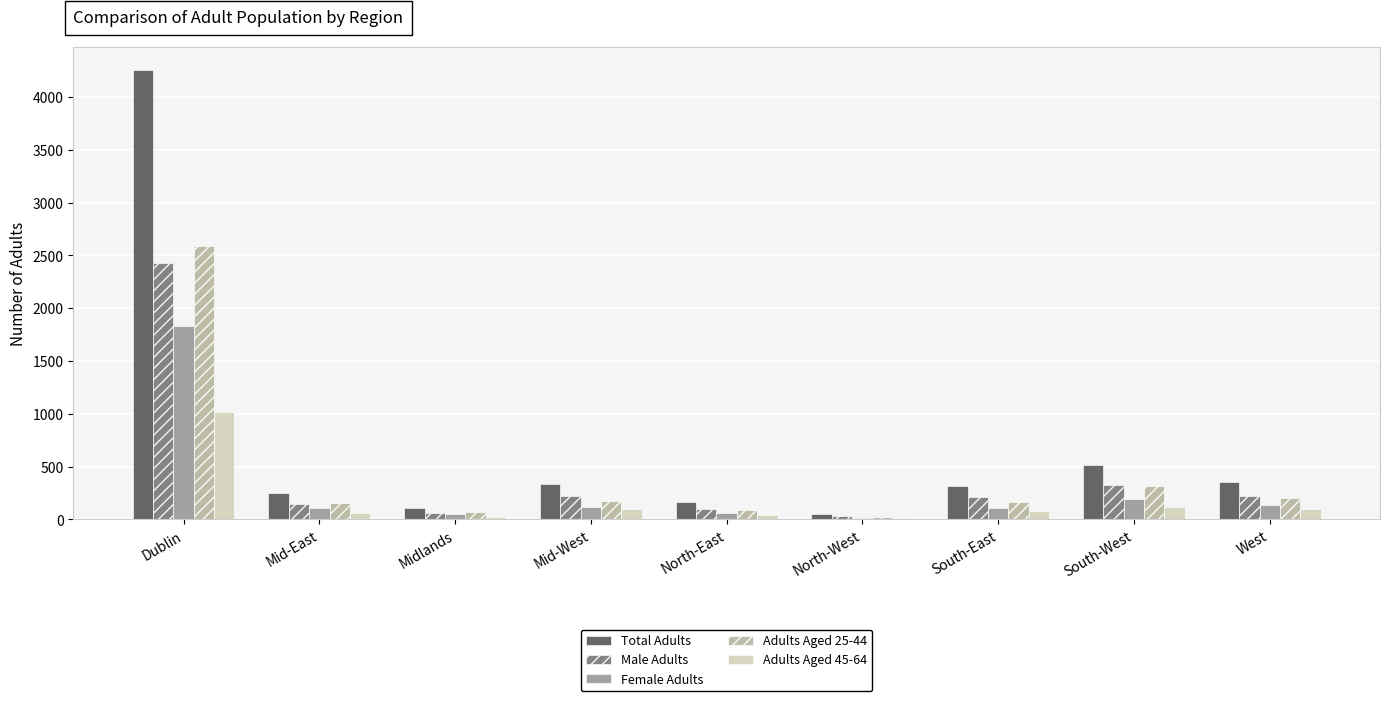

How many distinct data groups are displayed?

5